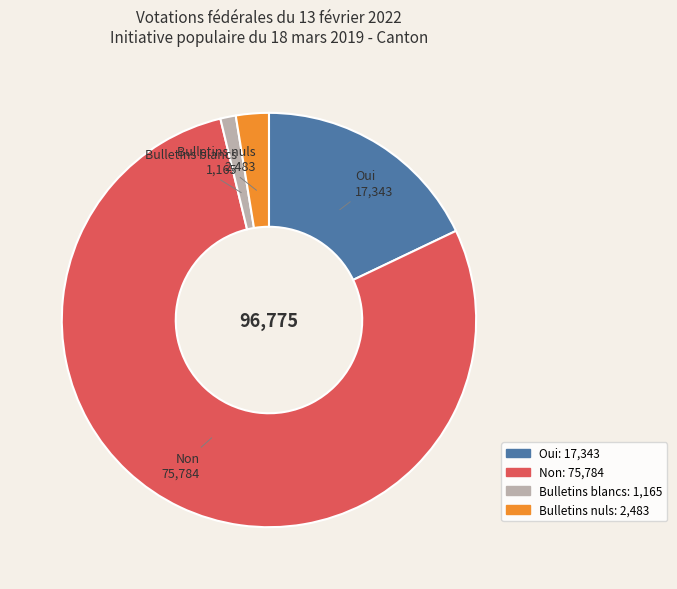

Does Oui represent more than half of the total?

No